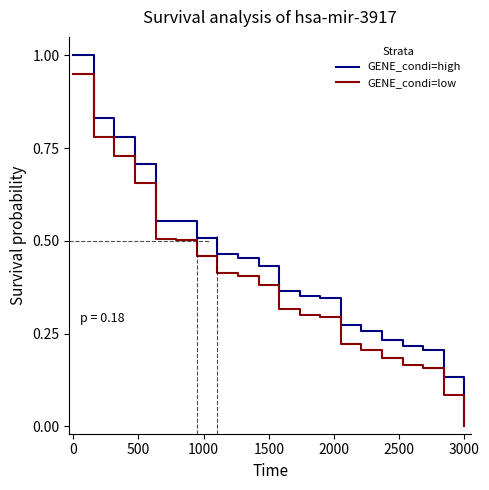

List the series in order of their overall mean, lowest first.

GENE_condi=low, GENE_condi=high